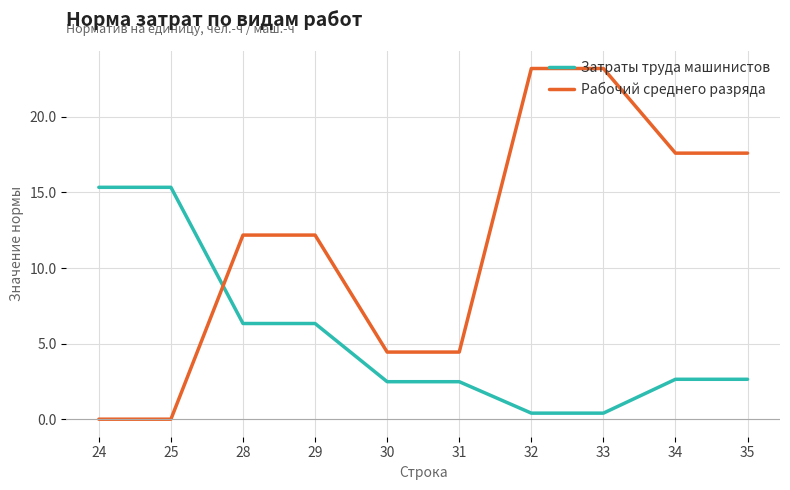

The Затраты труда машинистов series shows 3.9 at 25. True or false?

False